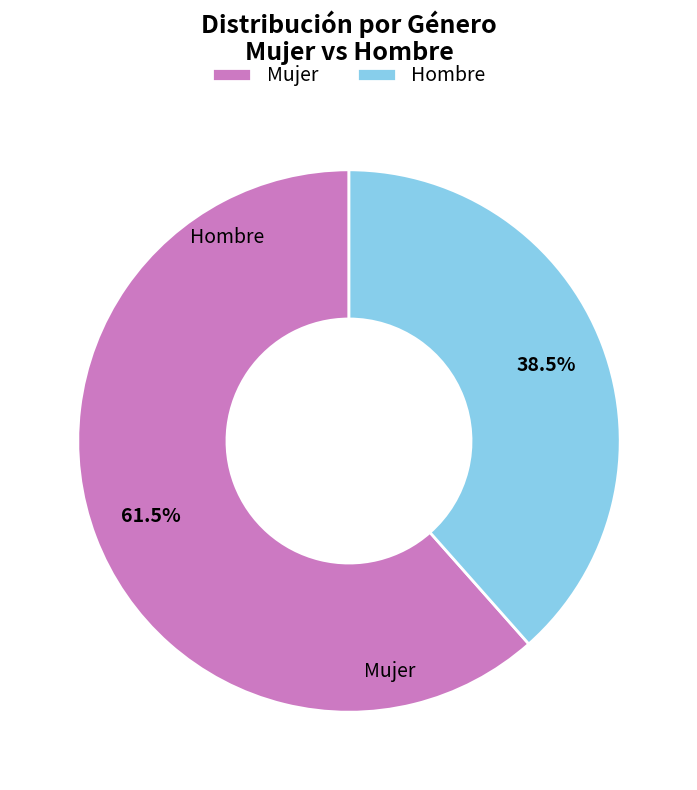

Is Hombre the majority of the pie?

No